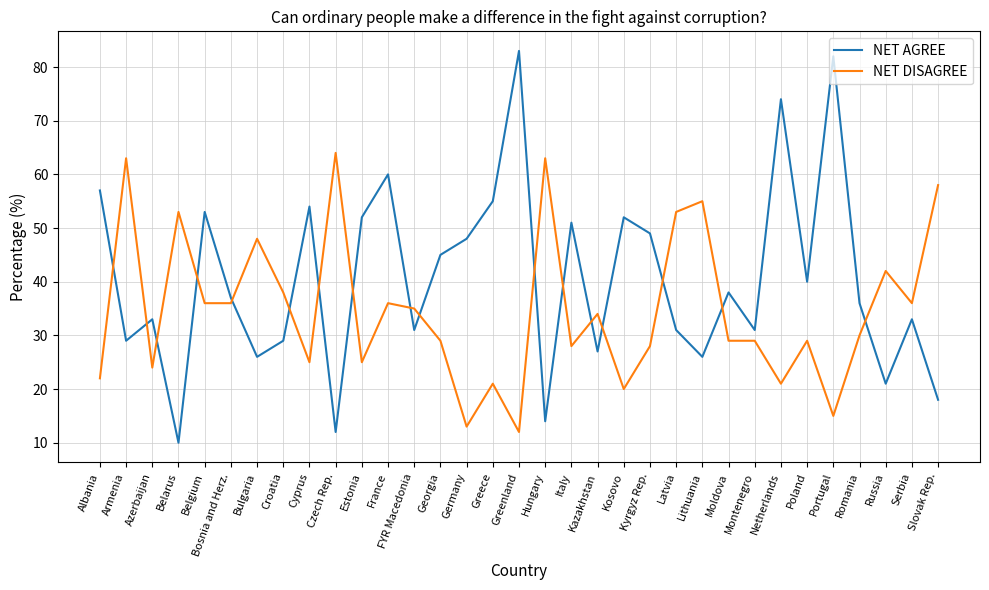

What is the difference between the second highest and minimum values in the NET DISAGREE series?

51